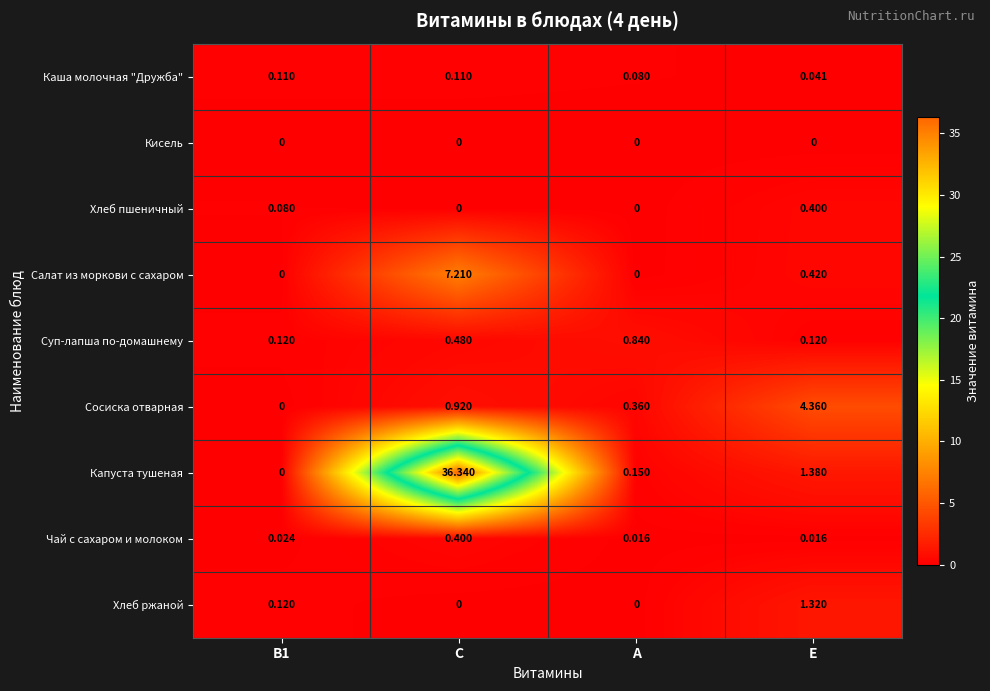

Where is Каша молочная "Дружба" nearest to the value 0?

E